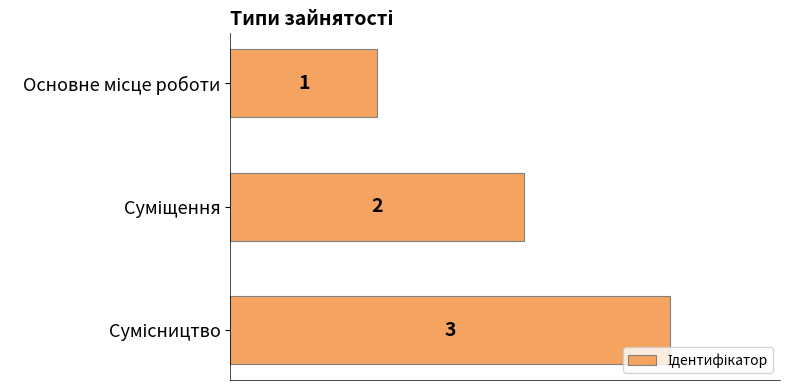

How many values are between 1 and 3?

3